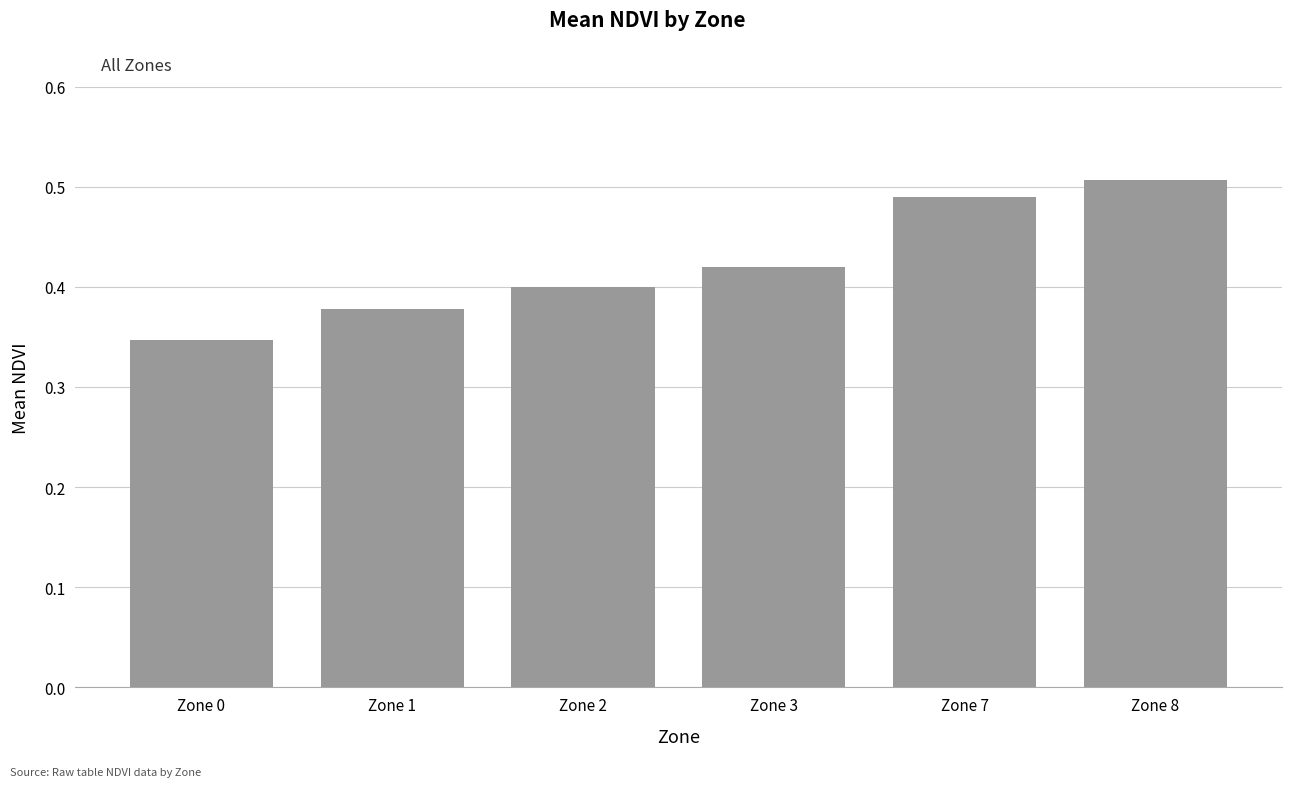

What is the sum of the values at Zone 7 and Zone 0?

0.8